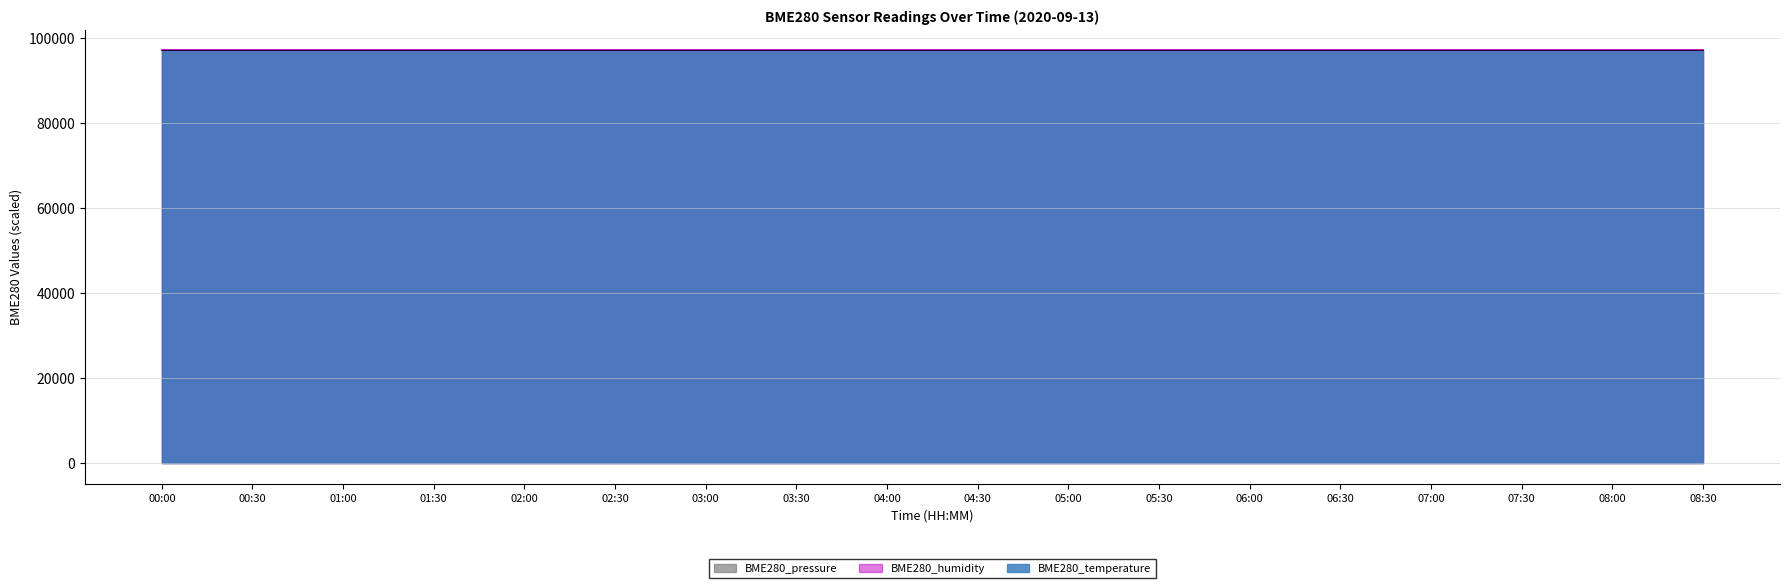

What is the difference between the BME280_pressure values at 01:30 and 05:00?

4.0